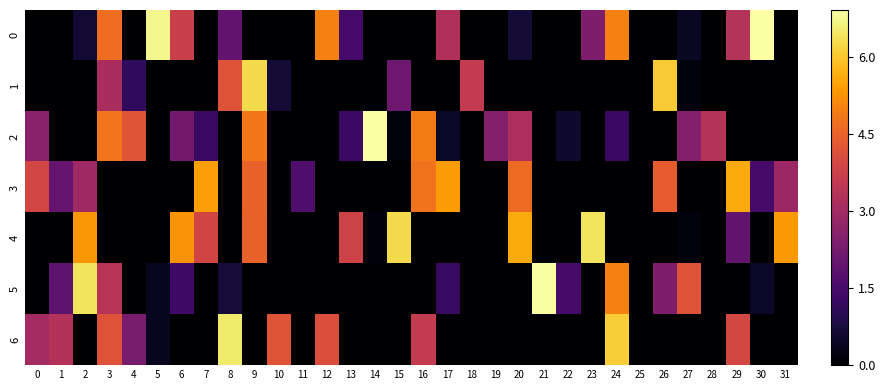

At how many categories does at least one series exceed 2?

29